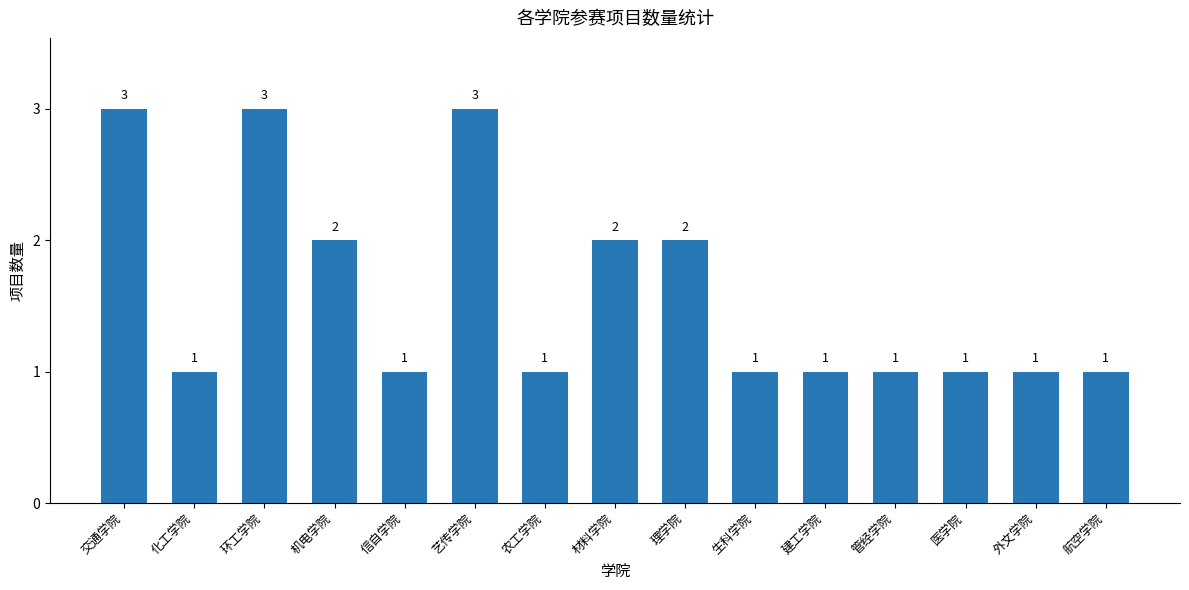

Reading right to left, extract all data points from this chart.

1	1	1	1	1	1	2	2	1	3	1	2	3	1	3